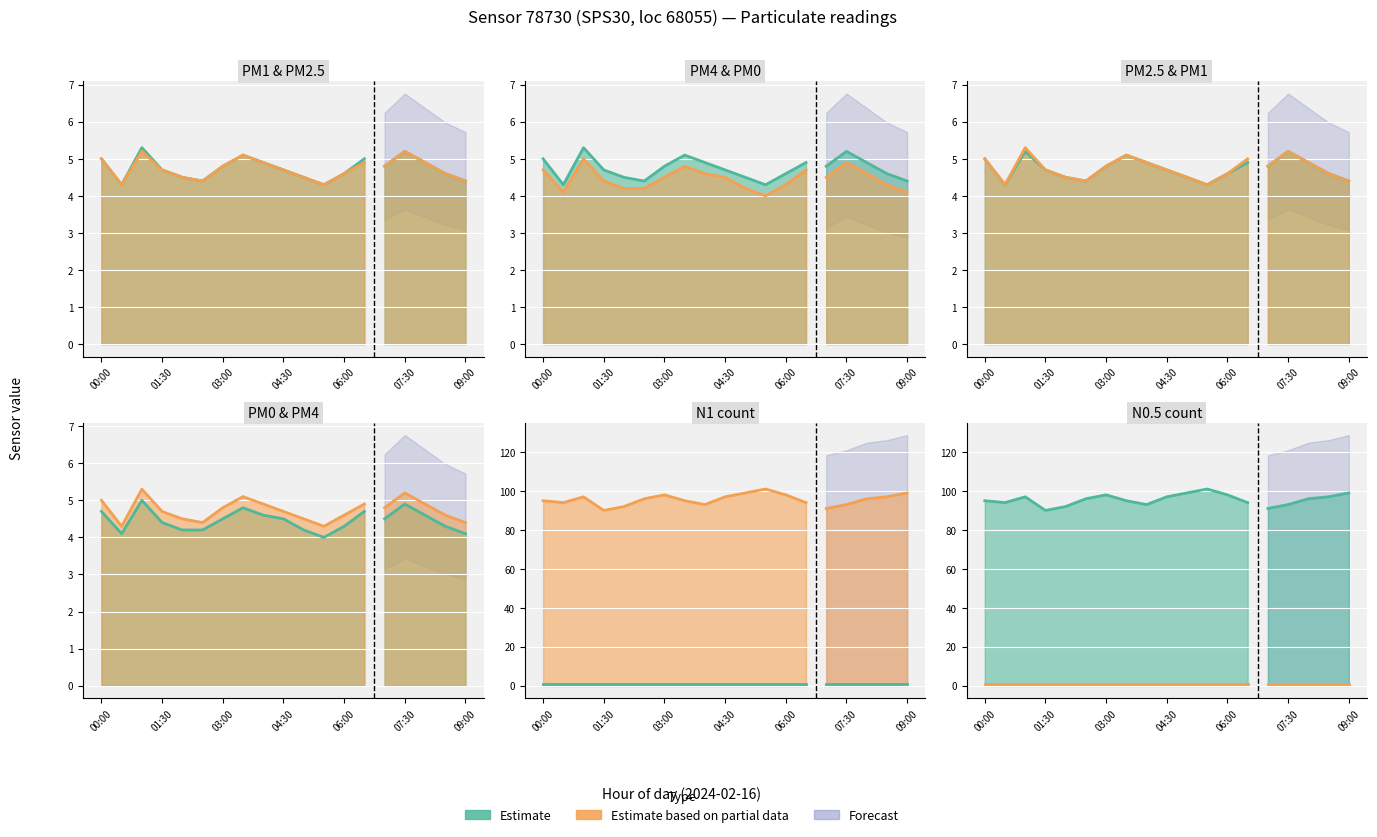

Reading left to right, transcribe all the data shown in this chart.

P1: 5.0	4.3	5.3	4.7	4.5	4.4	4.8	5.1	4.9	4.7	4.5	4.3	4.6	5.0	4.8	5.2	4.9	4.6	4.4
P4: 5.0	4.3	5.3	4.7	4.5	4.4	4.8	5.1	4.9	4.7	4.5	4.3	4.6	4.9	4.8	5.2	4.9	4.6	4.4
P2: 5.0	4.3	5.2	4.7	4.5	4.4	4.8	5.1	4.9	4.7	4.5	4.3	4.6	4.9	4.8	5.2	4.9	4.6	4.4
P0: 4.7	4.1	5.0	4.4	4.2	4.2	4.5	4.8	4.6	4.5	4.2	4.0	4.3	4.7	4.5	4.9	4.6	4.3	4.1
N1: 1.0	1.0	1.0	1.0	1.0	1.0	1.0	1.0	1.0	1.0	1.0	1.0	1.0	1.0	1.0	1.0	1.0	1.0	1.0
N05: 95.0	94.0	97.0	90.0	92.0	96.0	98.0	95.0	93.0	97.0	99.0	101.0	98.0	94.0	91.0	93.0	96.0	97.0	99.0